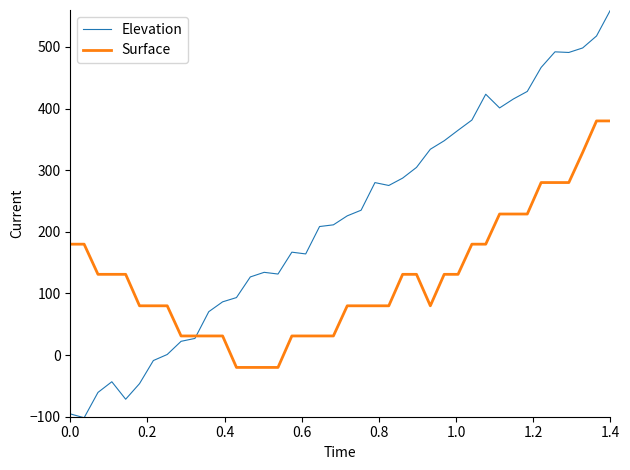

How many series are shown in this chart?

2